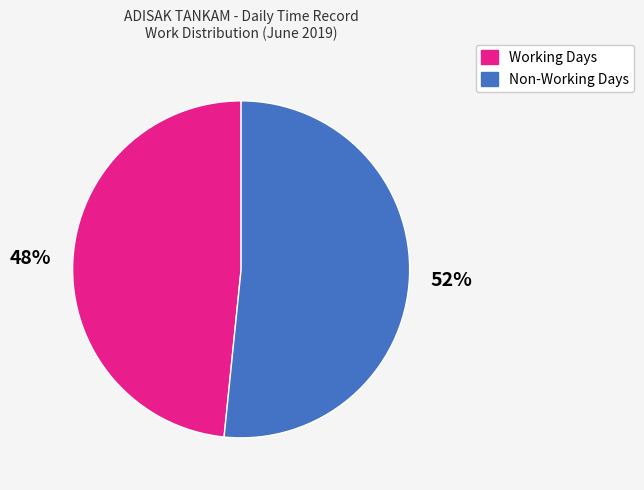

The Non-Working Days slice represents 41% of the pie. True or false?

False